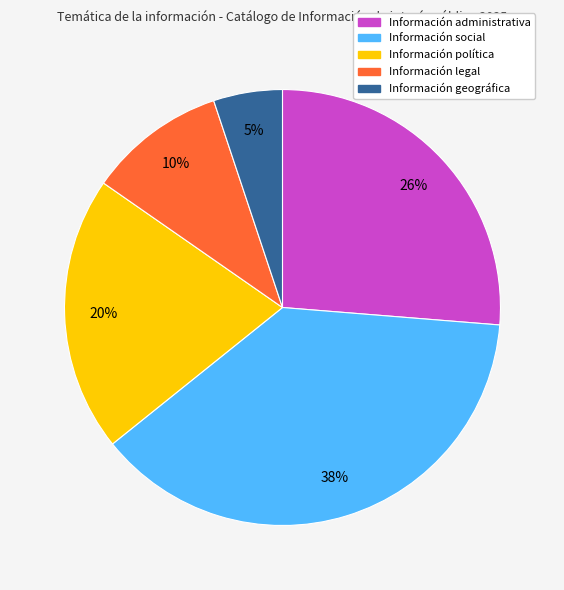

True or false: Información social accounts for 38% of the total.

True